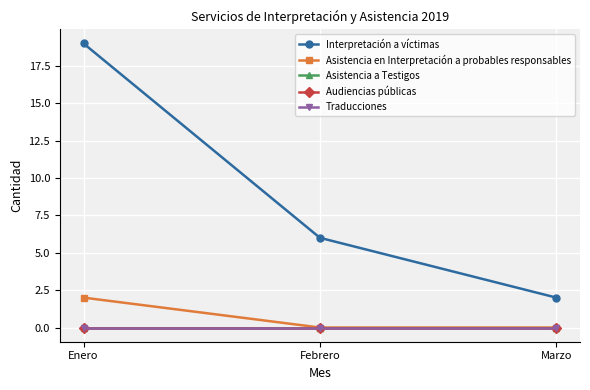

Is this an area chart (filled region under the line)?

No